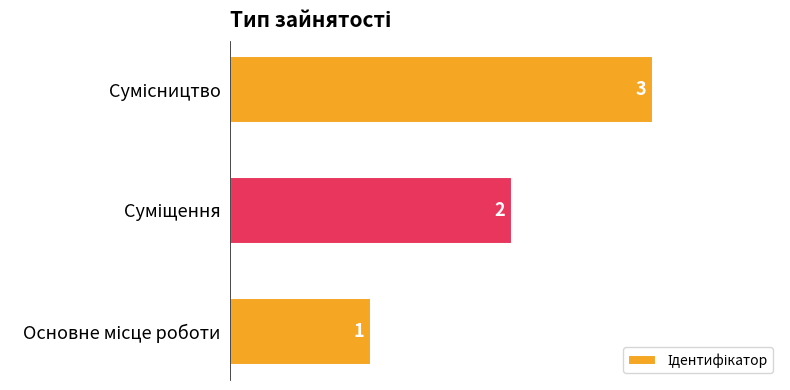

What is the greatest value displayed?

3